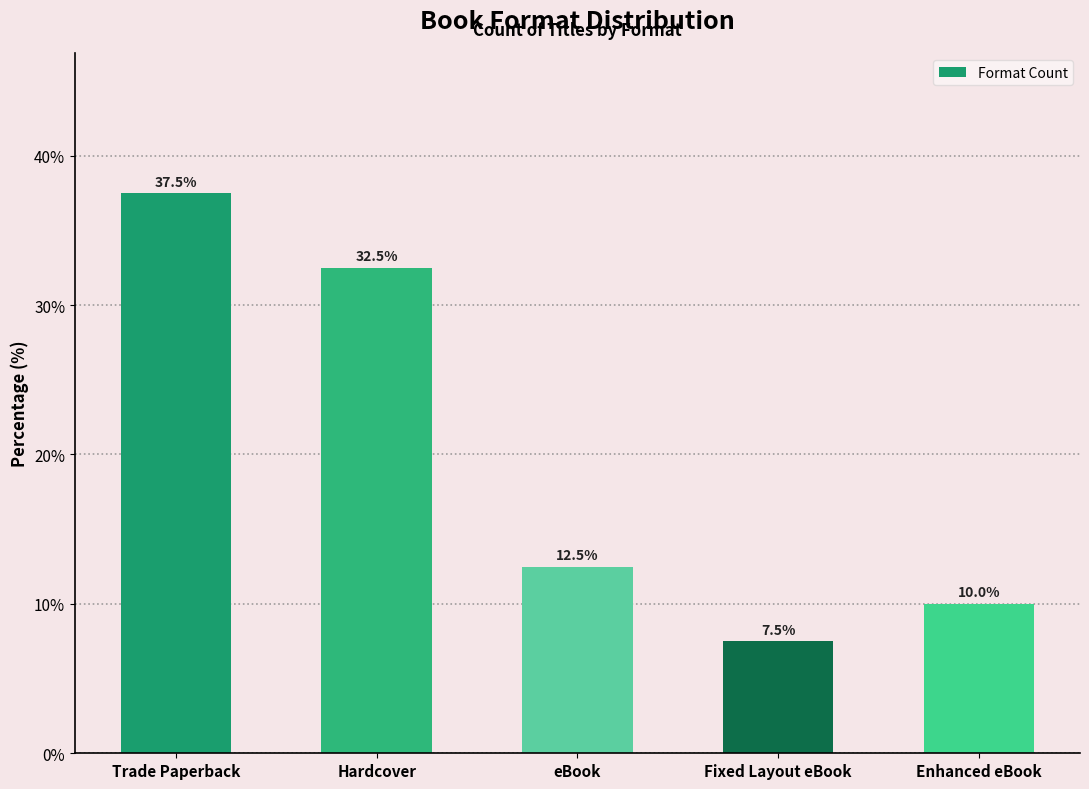

Which label corresponds to the smallest value in the chart?

Fixed Layout eBook